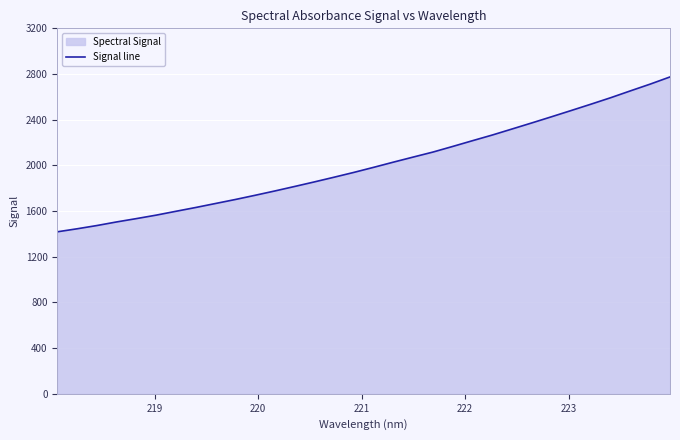

What is the maximum value shown in the chart?

2774.4